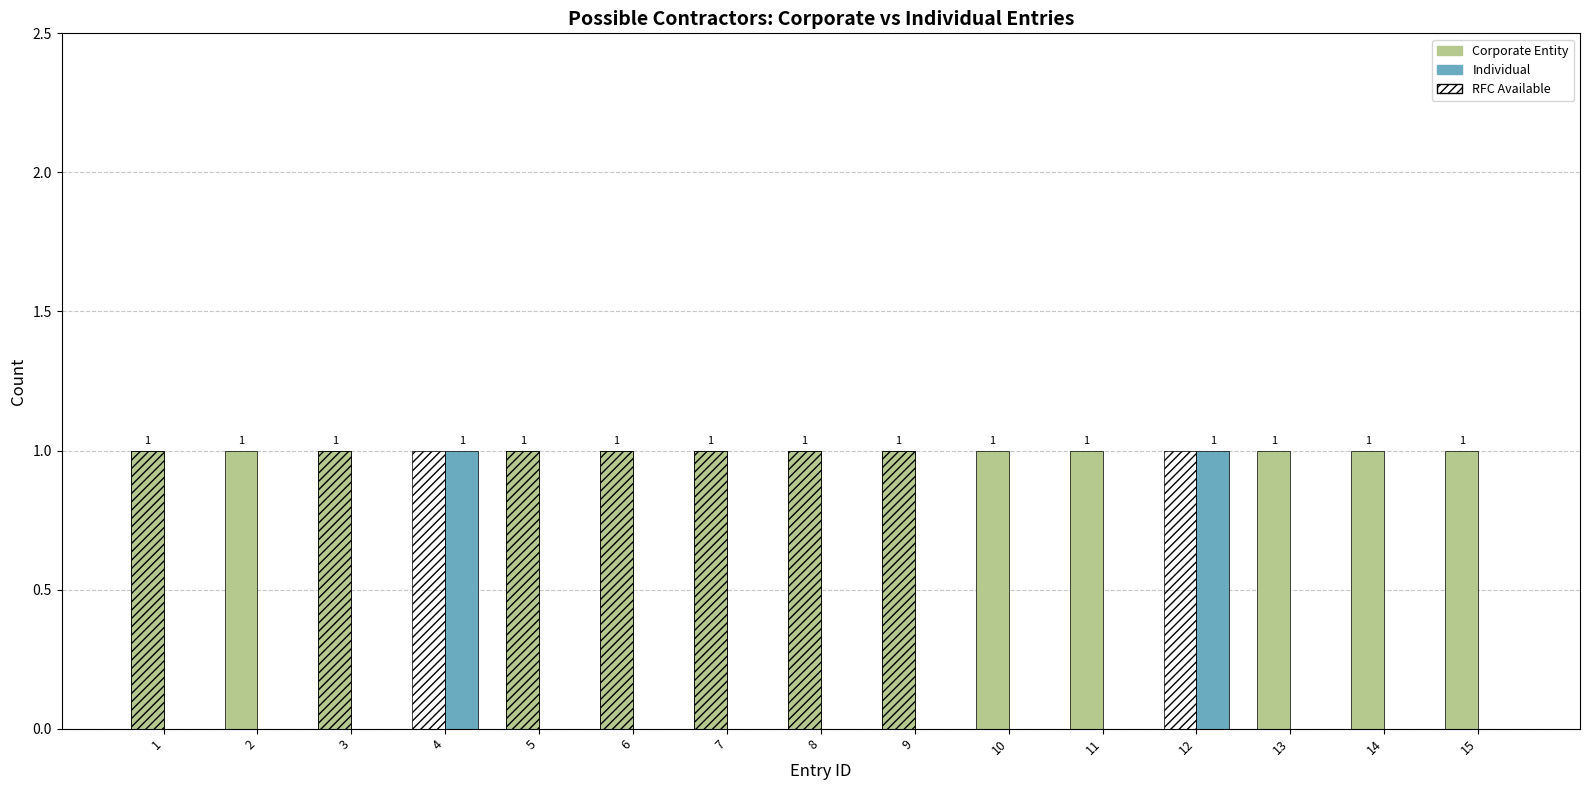

What is the sum of all Corporate Entity values?

13